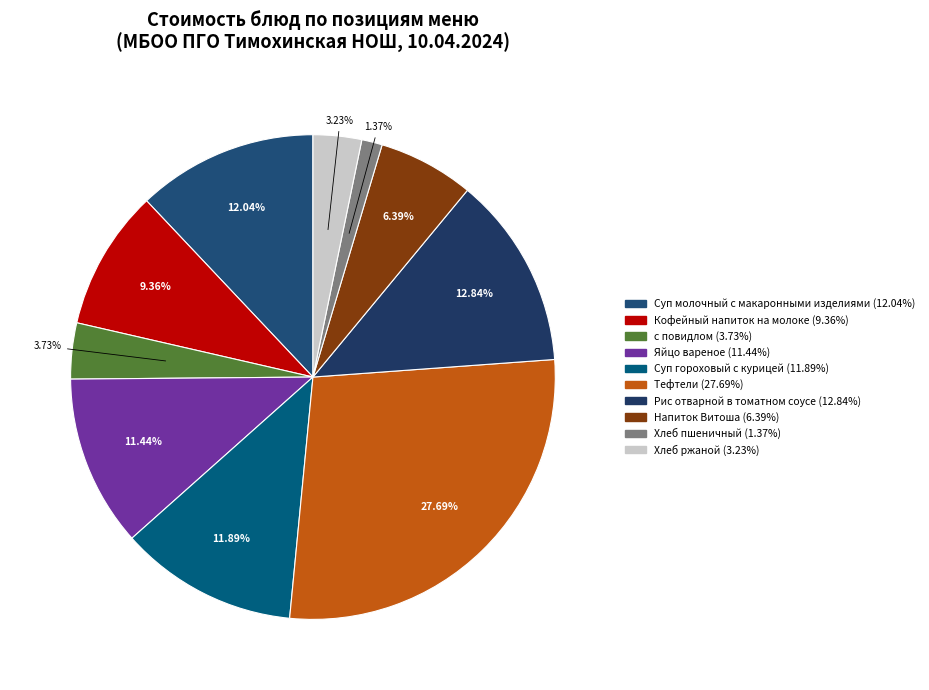

True or false: Суп гороховый с курицей accounts for 12% of the total.

True